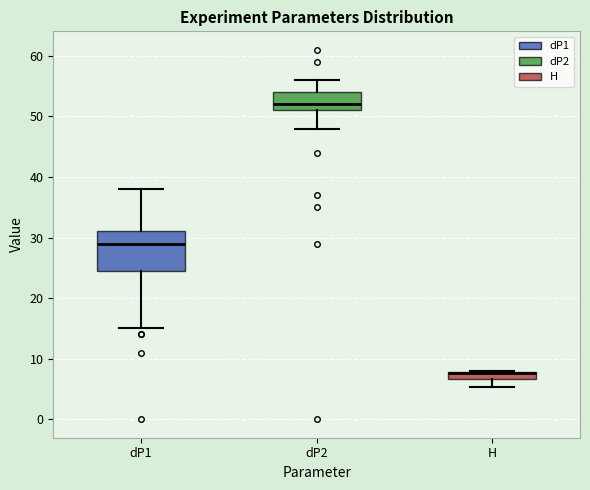

Comparing the boxes themselves (not the whiskers), which one is the tallest?

dP1